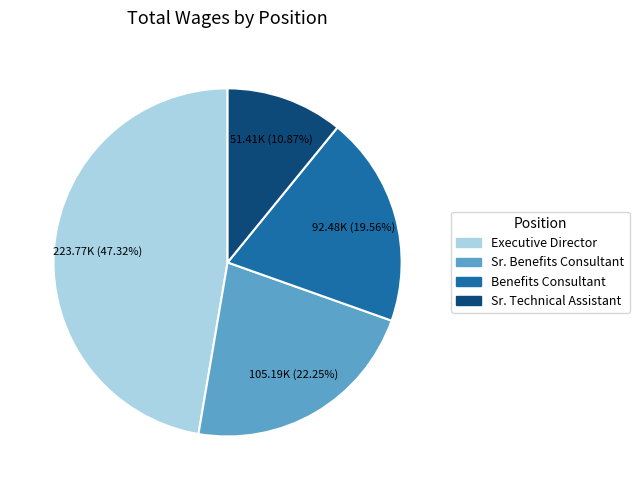

To the nearest percent, what is the difference between the largest and smallest slice percentages?

36%